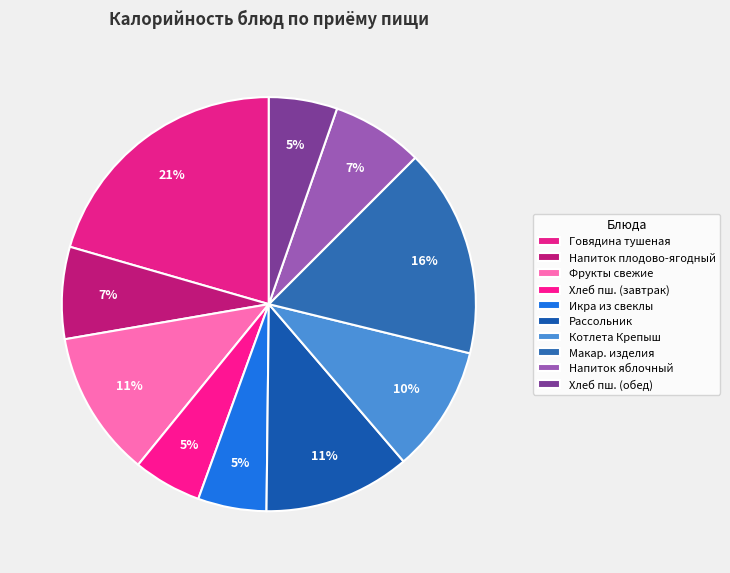

Which category has the smallest portion of the pie?

Хлеб пшеничный (завтрак)